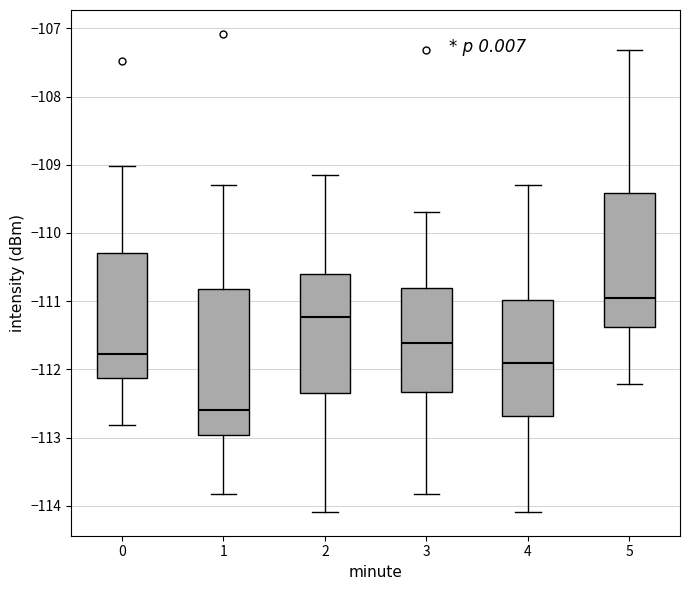

Reading left to right, transcribe this box plot: for each box, give where its median line is, the range the box spans, and where its two whiskers end, as read against the y-axis. The values are not printed on the chart, so give them approximately, as read against the axis.

0: median -111.8, box -112.1 to -110.3, whiskers -112.8 to -109.0
1: median -112.6, box -113.0 to -110.8, whiskers -113.8 to -109.3
2: median -111.2, box -112.3 to -110.6, whiskers -114.1 to -109.1
3: median -111.6, box -112.3 to -110.8, whiskers -113.8 to -109.7
4: median -111.9, box -112.7 to -111.0, whiskers -114.1 to -109.3
5: median -110.9, box -111.4 to -109.4, whiskers -112.2 to -107.3